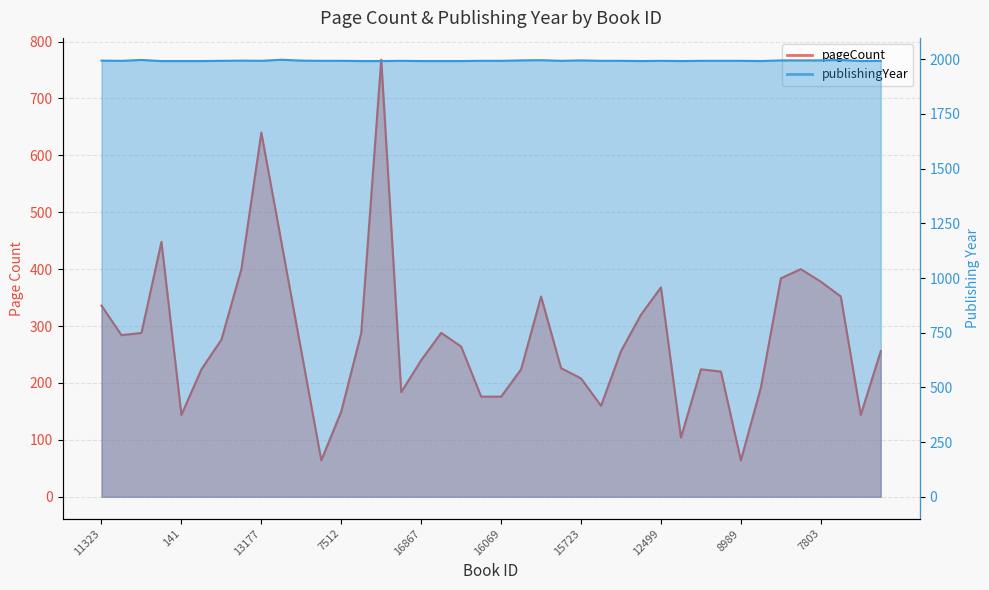

What is the label of the 19th point from the left?

7194